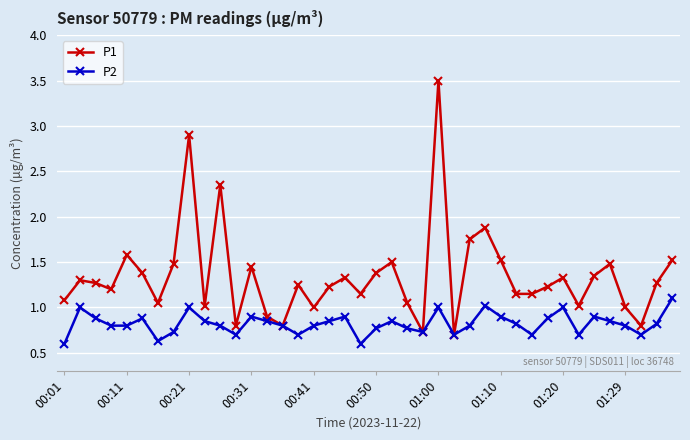

Rank the series by their maximum value, from lowest to highest.

P2, P1